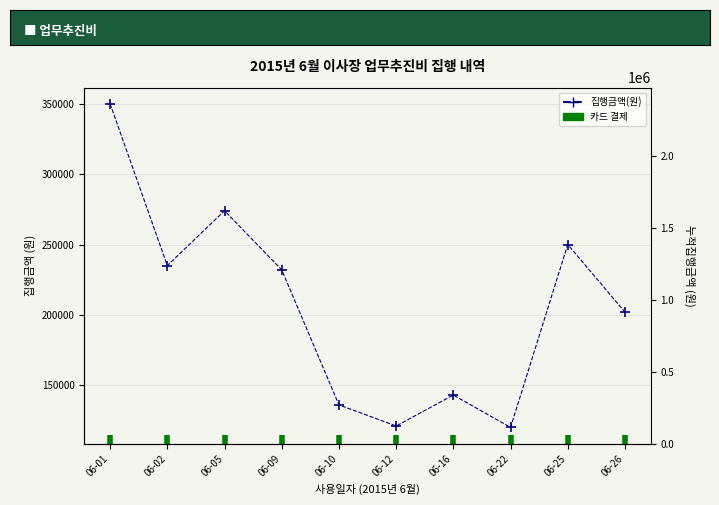

What is the difference between the maximum and minimum values?

230000